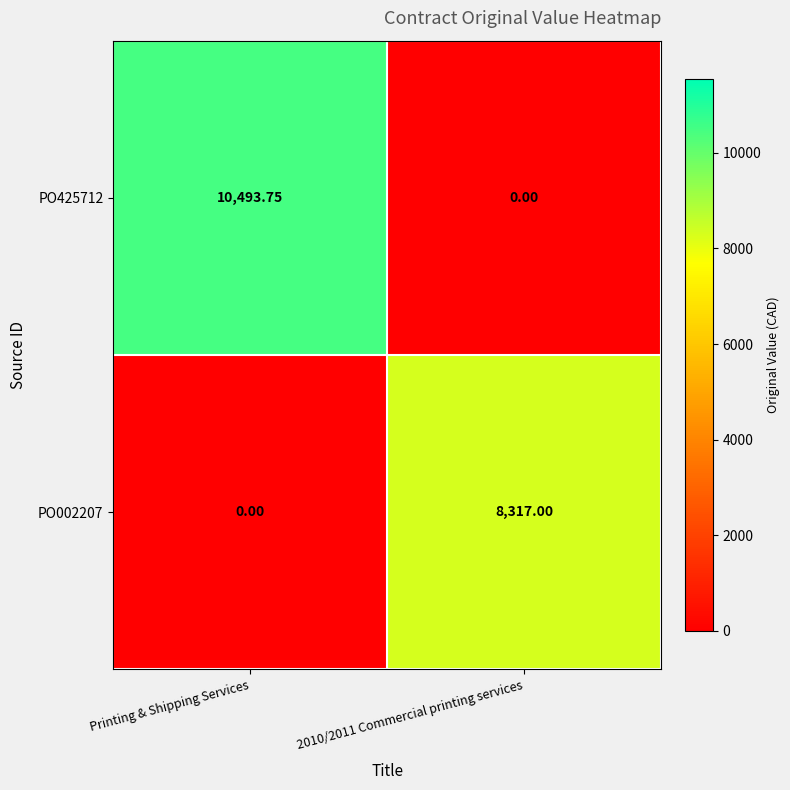

What is the total value across all series at Printing & Shipping Services?

10493.8